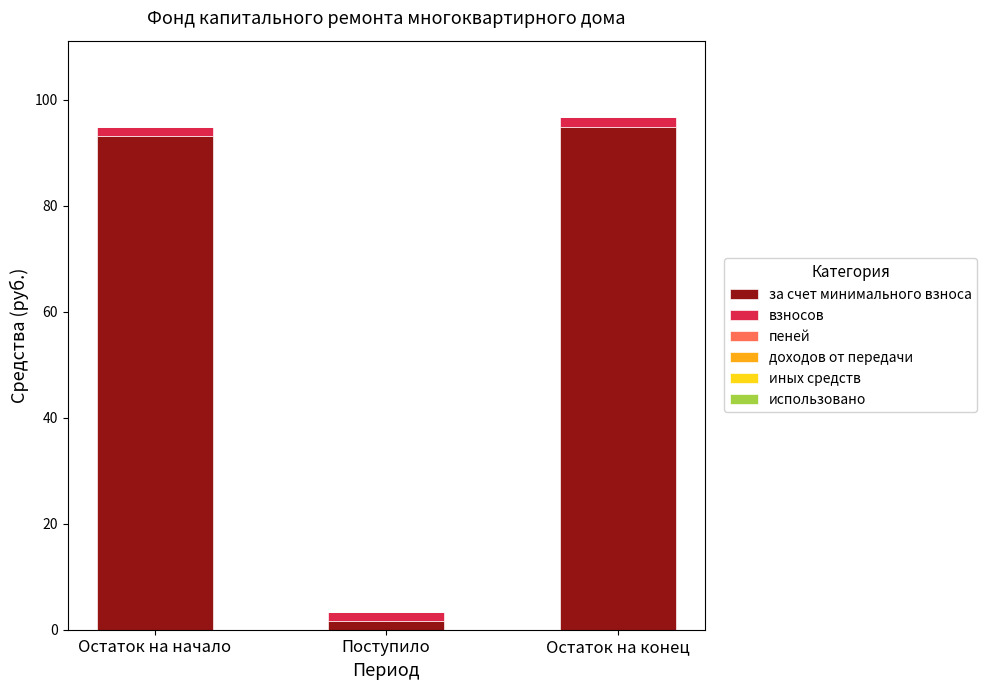

Reading left to right, what are the values for за счет минимального взноса?

Остаток на начало=93.3	Поступило=1.7	Остаток на конец=95.0